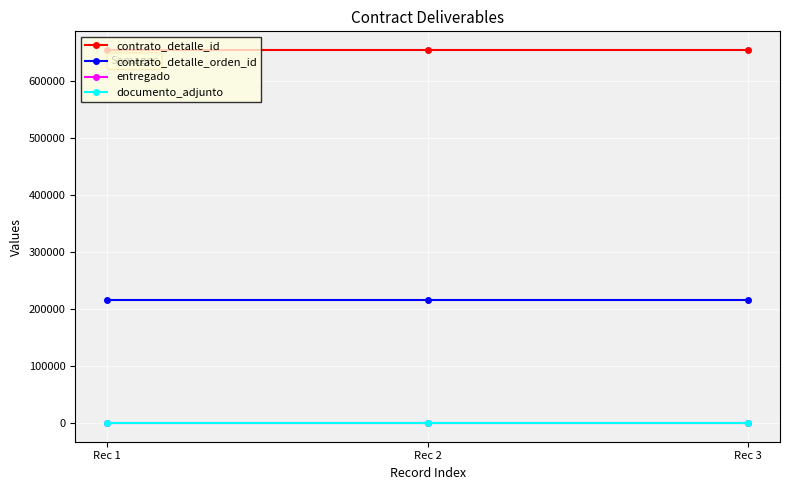

Is this an area chart (filled region under the line)?

No